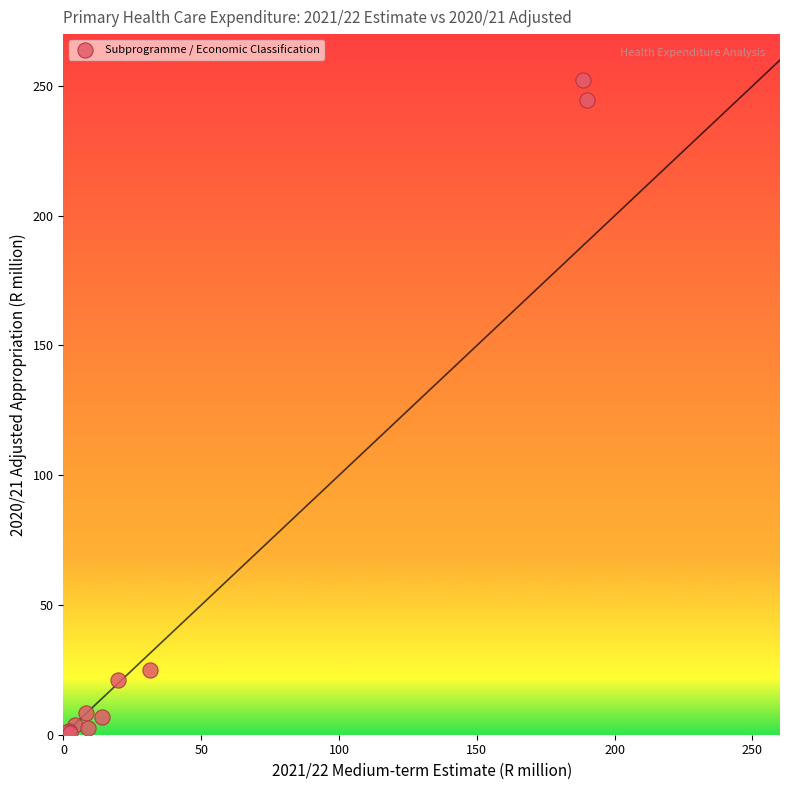

What Y value in the scatter plot is closest to 126?

24.8